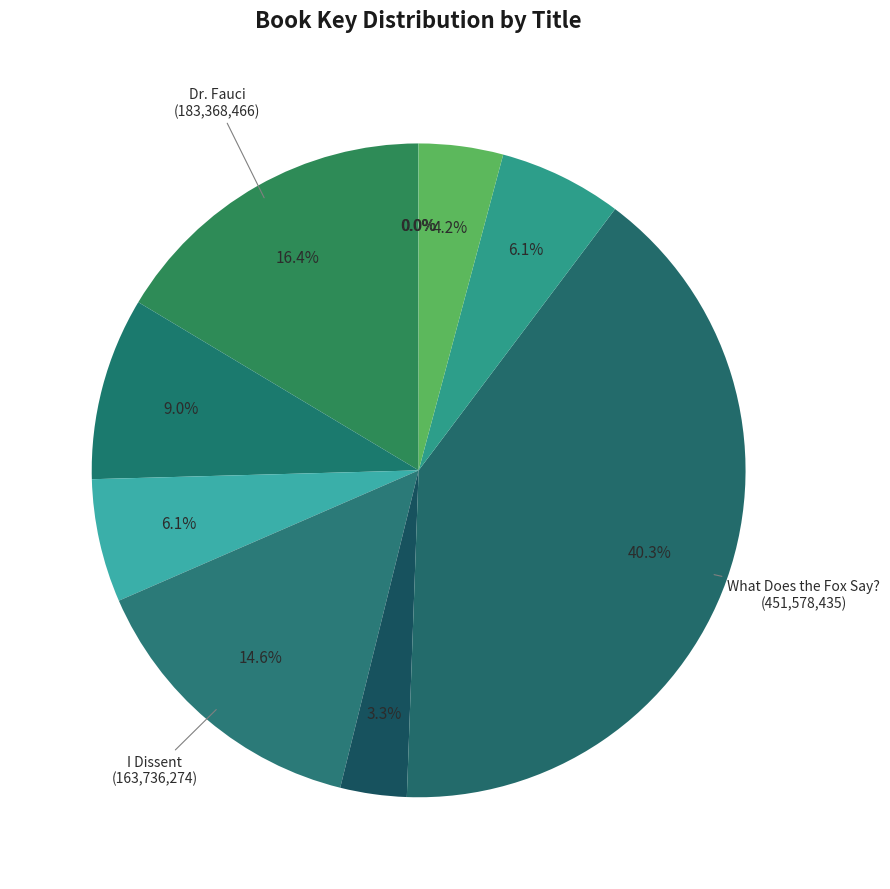

How many segments does this pie chart have?

10